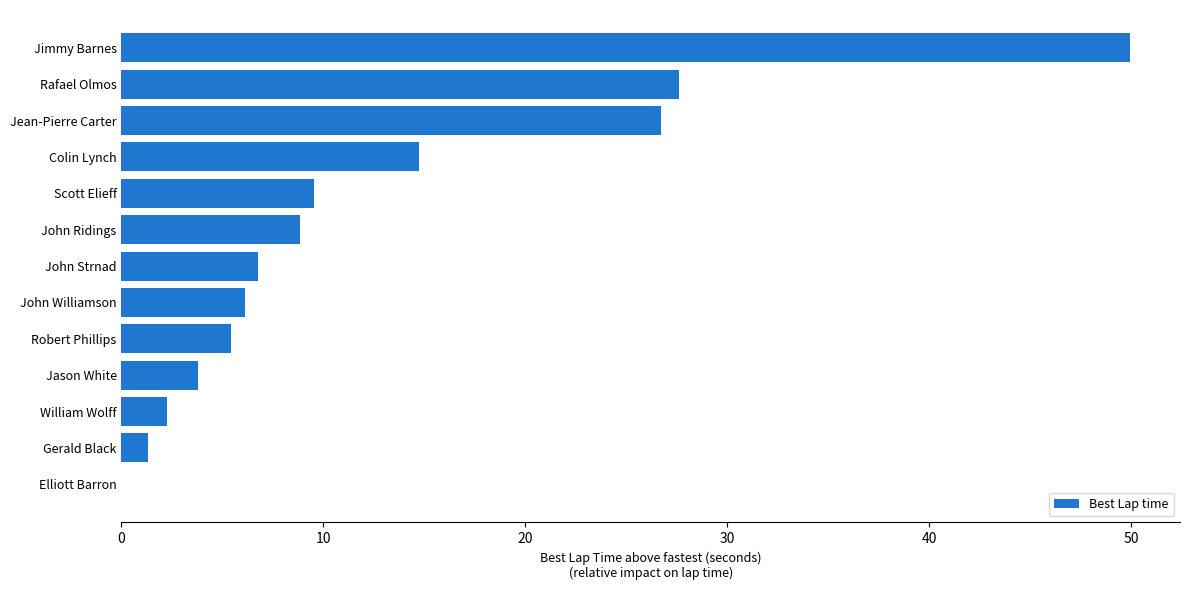

How many data points does each series have?

13